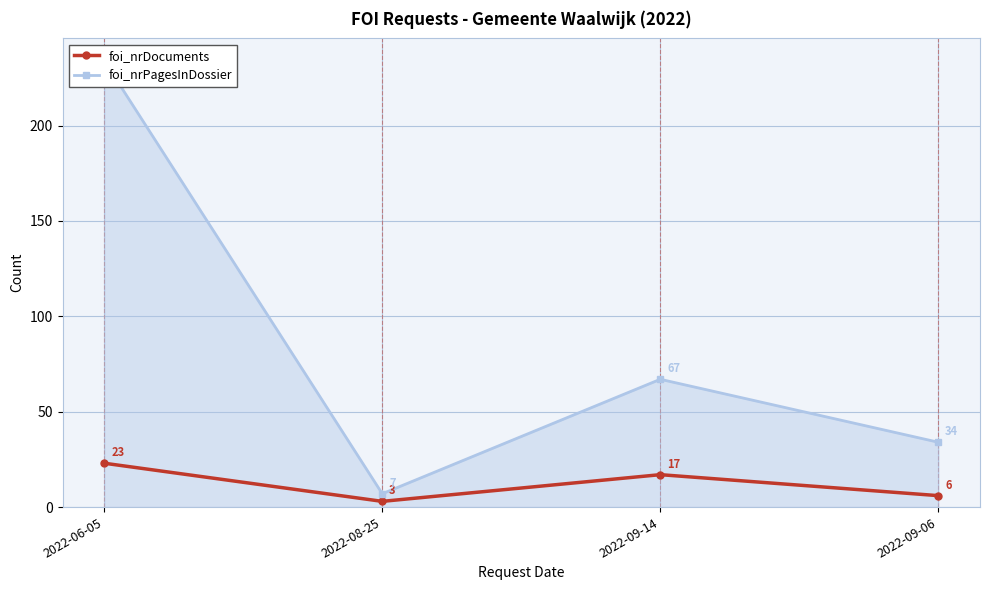

What are all the series names shown in the legend?

foi_nrDocuments, foi_nrPagesInDossier